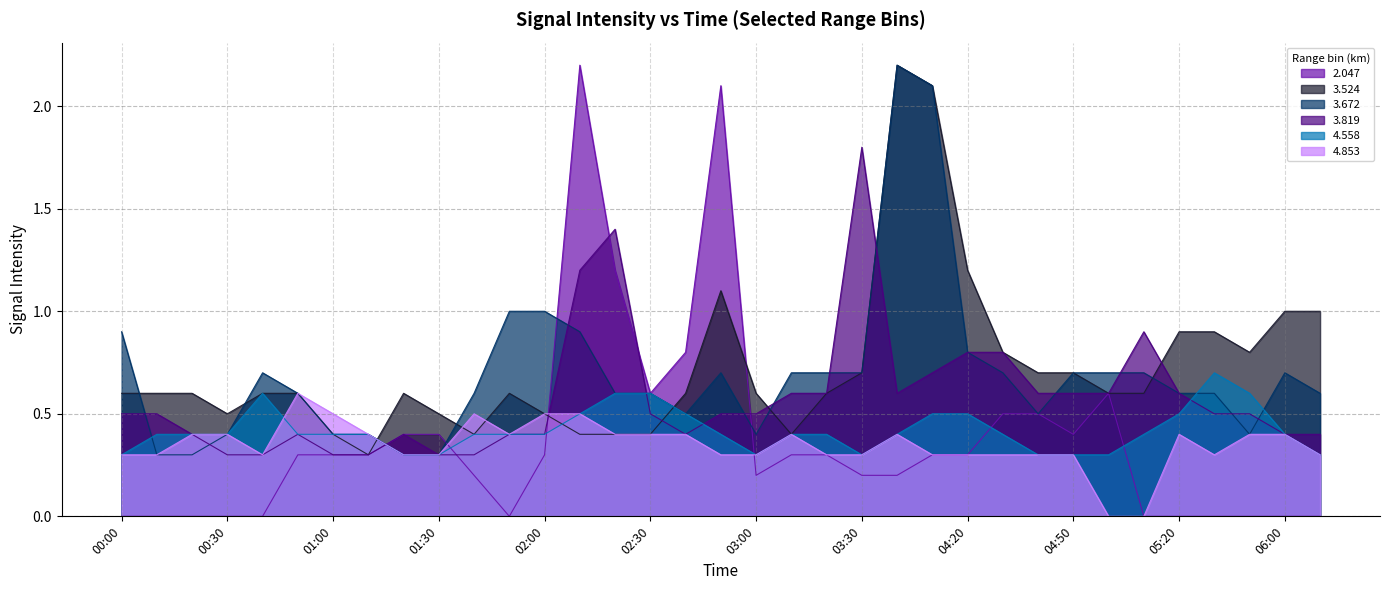

At how many categories does at least one series exceed 1?

7